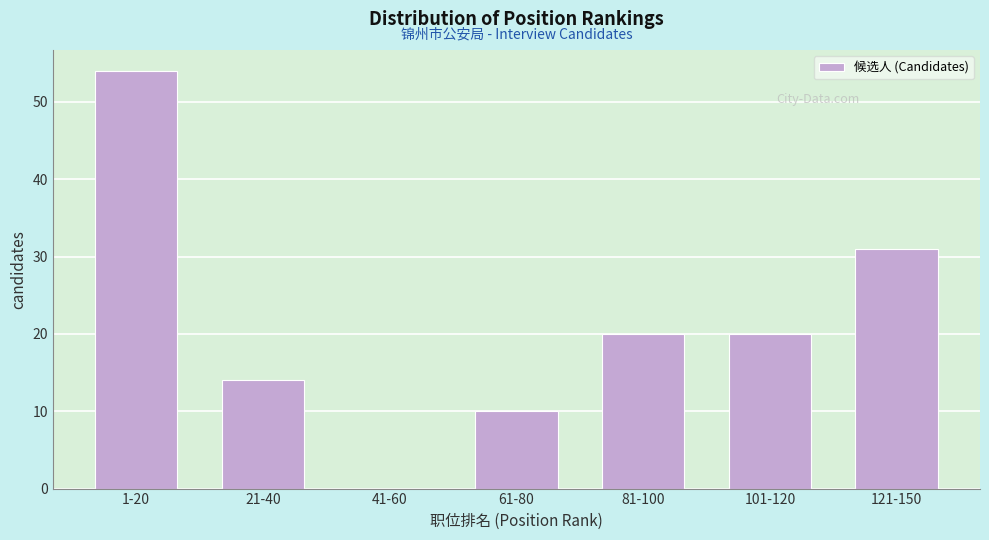

Reading right to left, what are all the values shown in this chart?

121-150=31	101-120=20	81-100=20	61-80=10	41-60=0	21-40=14	1-20=54